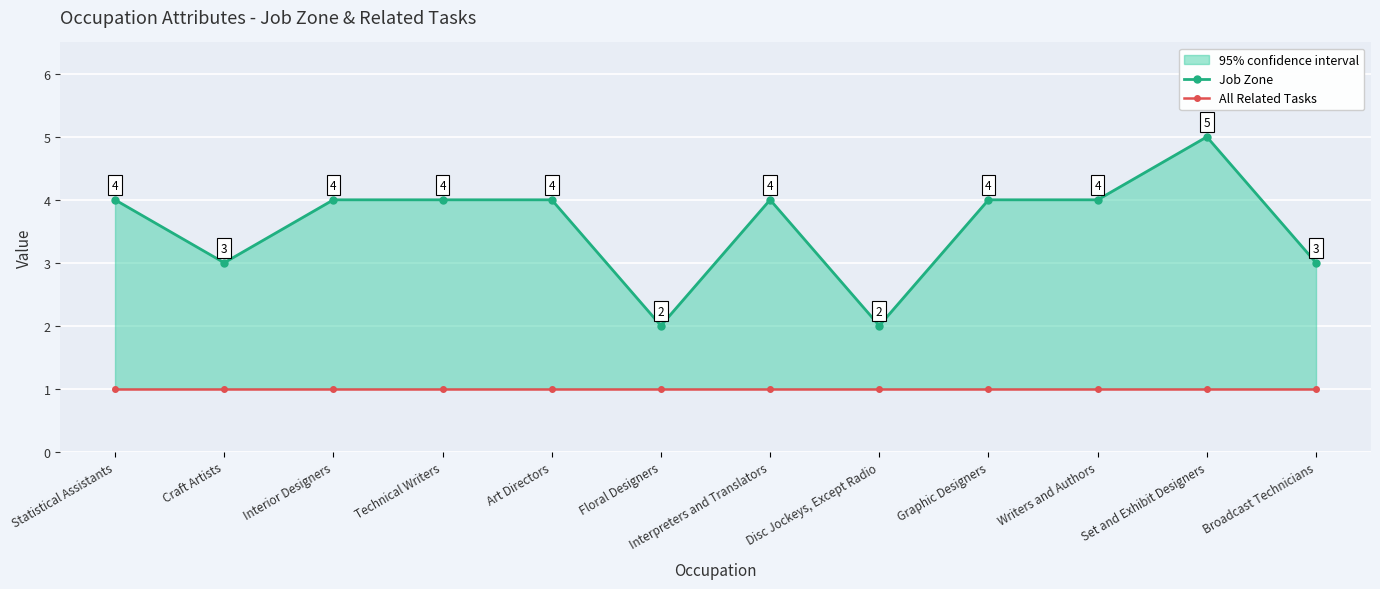

What is the difference between the Job Zone values at Craft Artists and Graphic Designers?

1